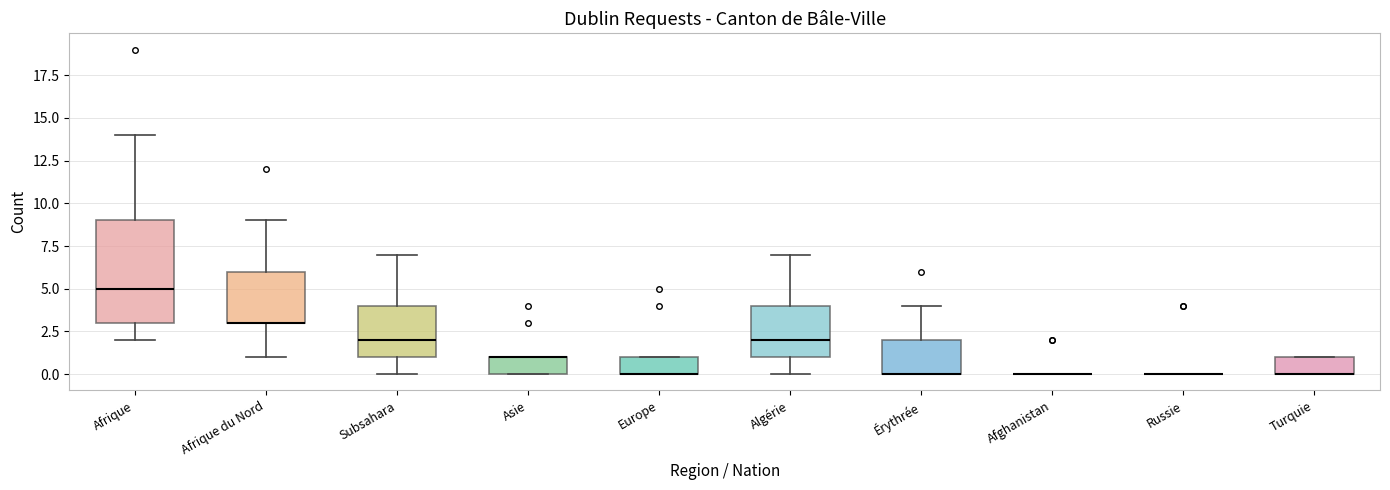

Where does the upper whisker of the box for Algérie end on the y-axis? The values are not printed on the chart, so give them approximately, as read against the axis.

7